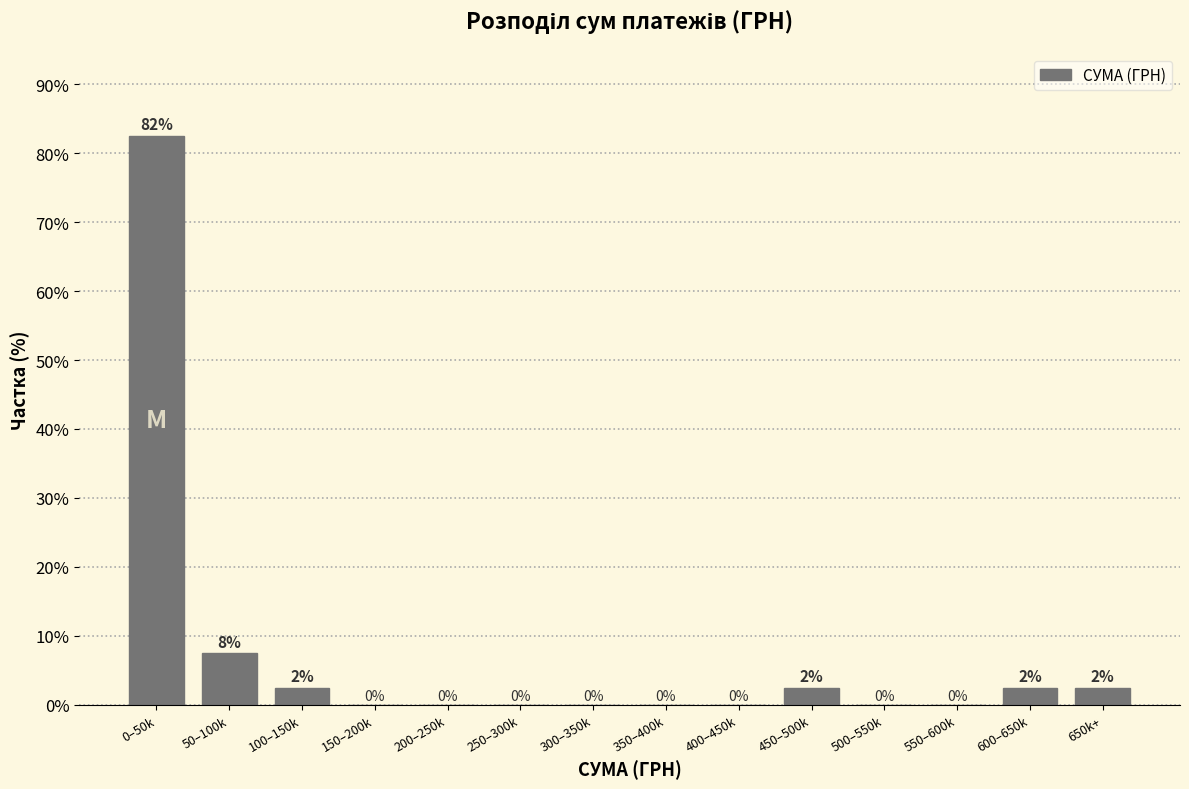

What is the greatest value displayed?

82.5